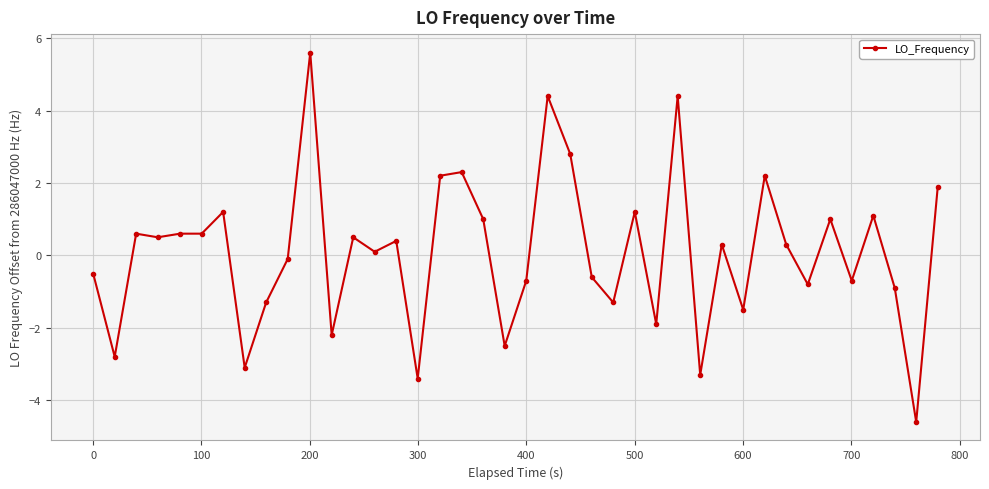

What is the minimum value shown in the chart?

-4.6